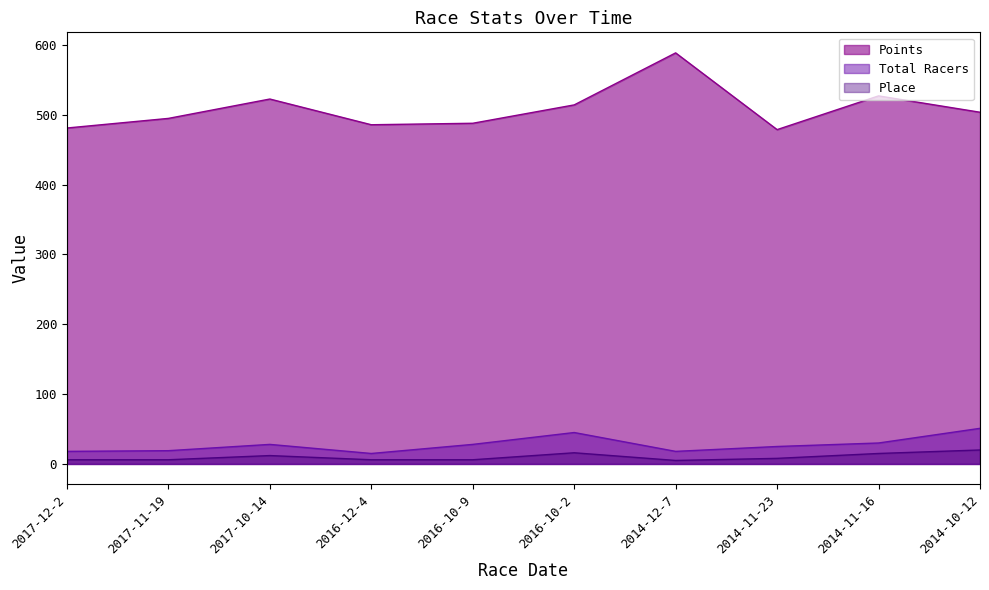

Reading left to right, extract all data points from this chart.

Points: 2017-12-2=481.1	2017-11-19=494.9	2017-10-14=522.6	2016-12-4=485.8	2016-10-9=487.9	2016-10-2=514.2	2014-12-7=588.7	2014-11-23=478.8	2014-11-16=527.1	2014-10-12=503.7
Total Racers: 2017-12-2=18.0	2017-11-19=19.0	2017-10-14=28.0	2016-12-4=15.0	2016-10-9=28.0	2016-10-2=45.0	2014-12-7=18.0	2014-11-23=25.0	2014-11-16=30.0	2014-10-12=51.0
Place: 2017-12-2=6.0	2017-11-19=6.0	2017-10-14=12.0	2016-12-4=6.0	2016-10-9=6.0	2016-10-2=16.0	2014-12-7=5.0	2014-11-23=8.0	2014-11-16=15.0	2014-10-12=20.0